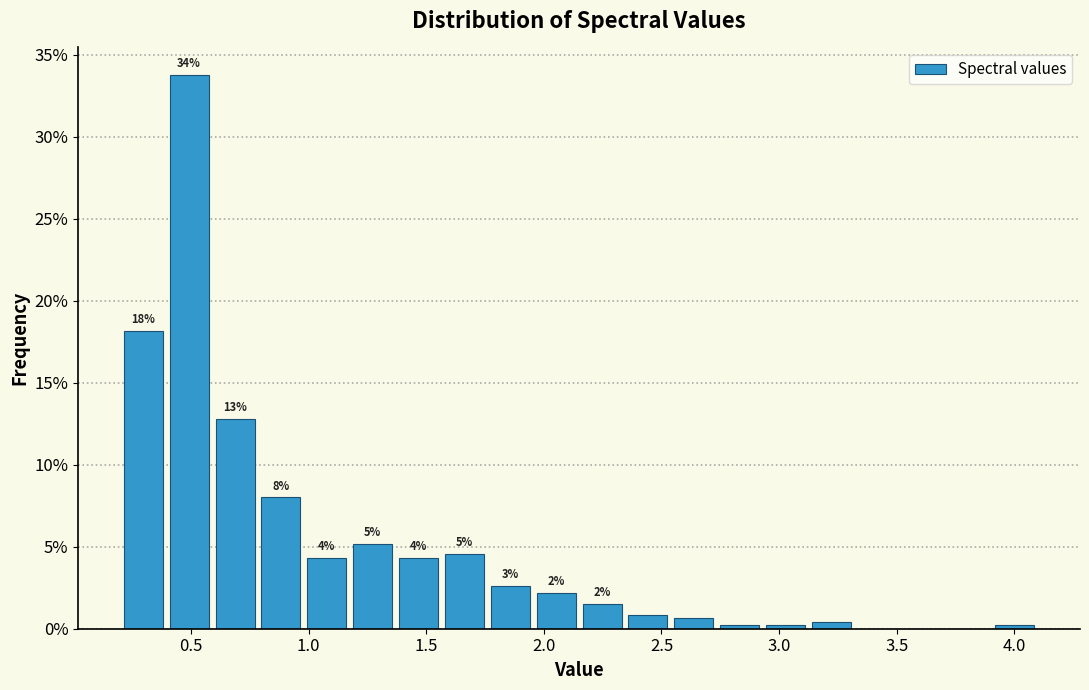

Around what value on the x-axis is the tallest bar? Give the approximate position of its centre, as read against the axis.

0.50